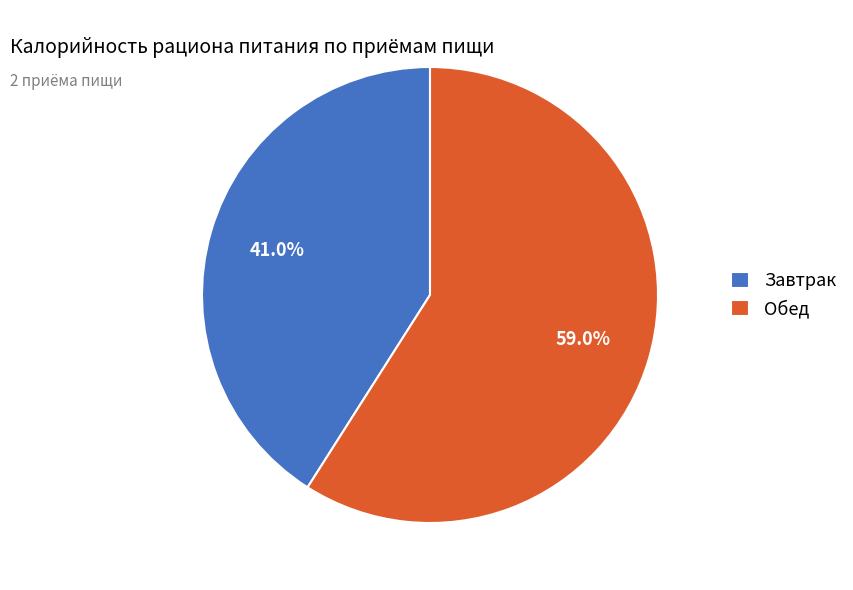

Count the number of slices in the pie.

2